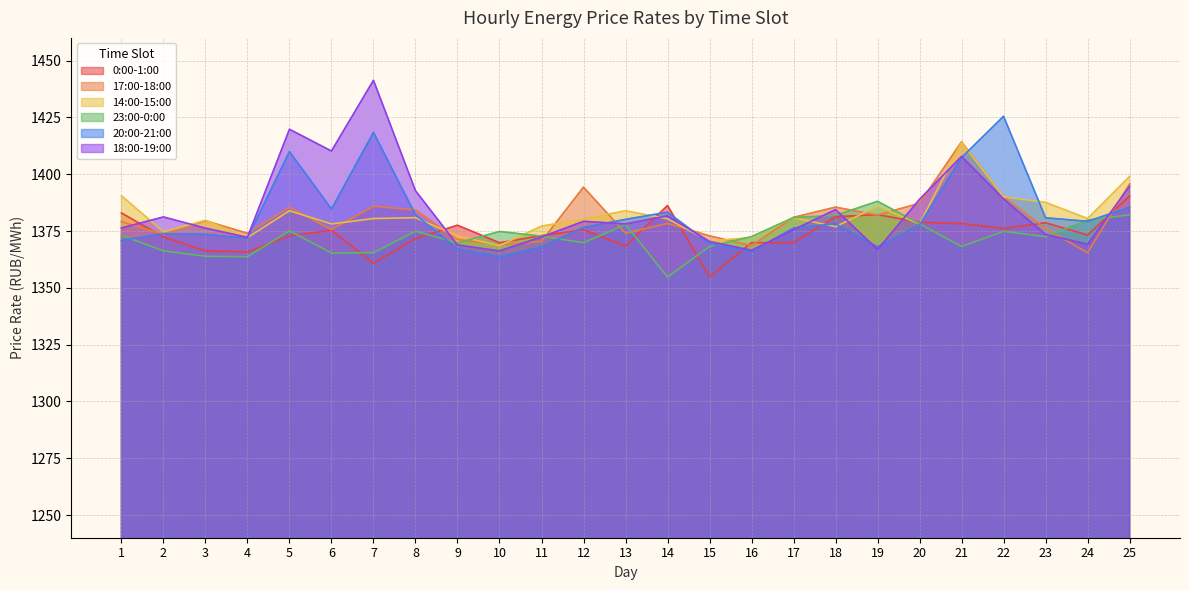

Count the number of data series in this chart.

6